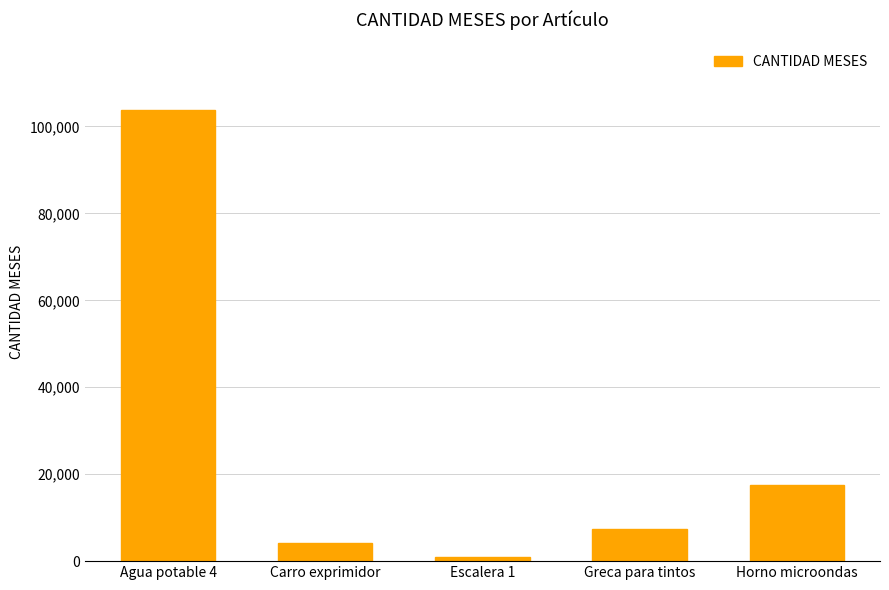

List the labels in order of value, largest first.

Agua potable 4, Horno microondas, Greca para tintos, Carro exprimidor, Escalera 1